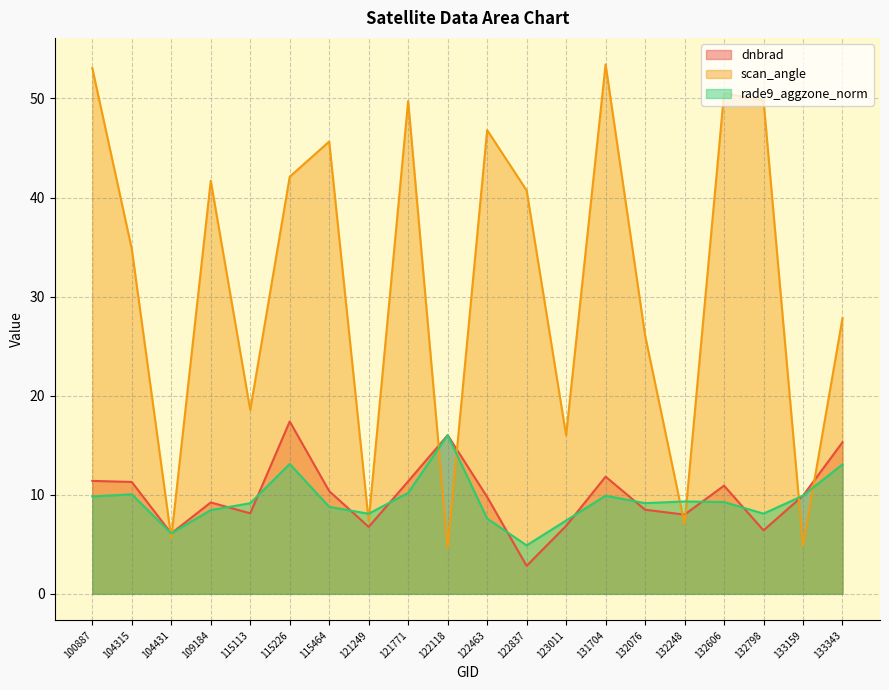

What is the value of the dnbrad point at the 12th from the left?

2.8